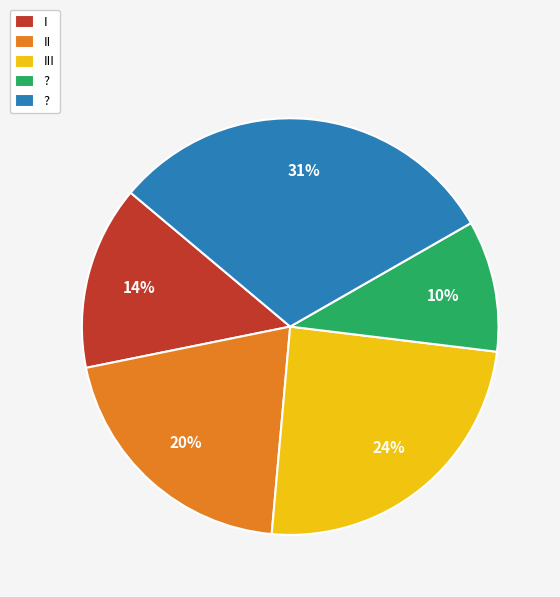

Does any single category account for the majority?

No